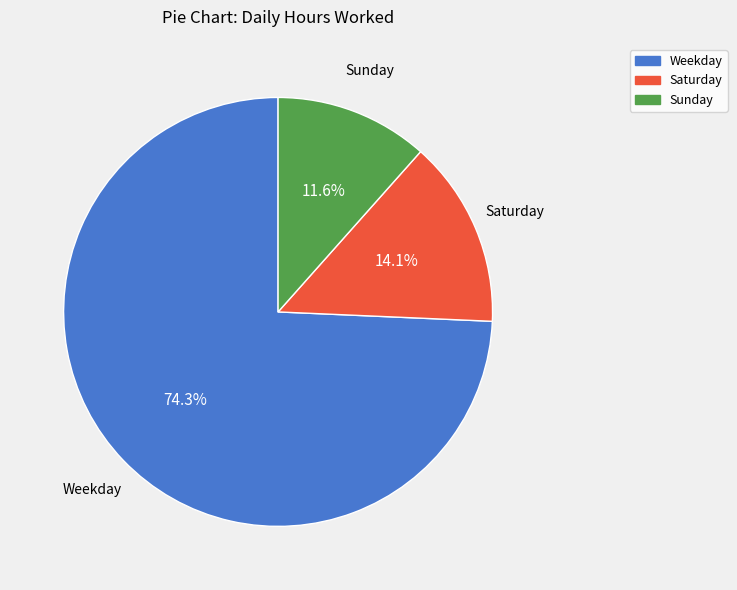

To the nearest percent, what is the average slice percentage?

33%